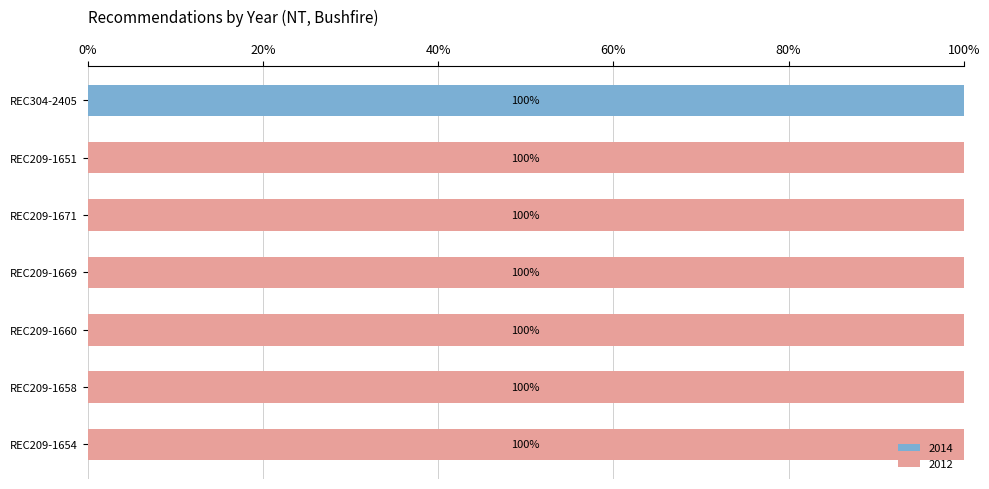

The value of 2014 at REC209-1669 is -60. True or false?

False